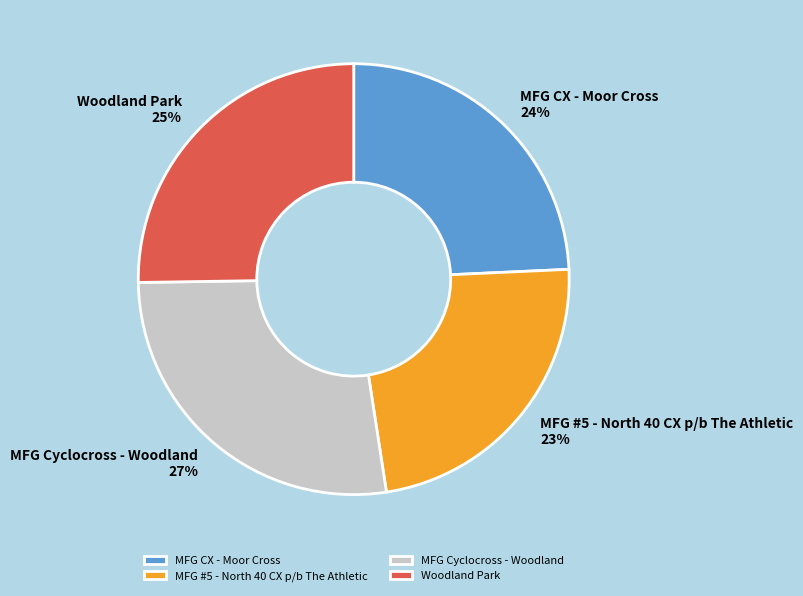

To the nearest percent, what is the difference between the largest and smallest slice percentages?

4%